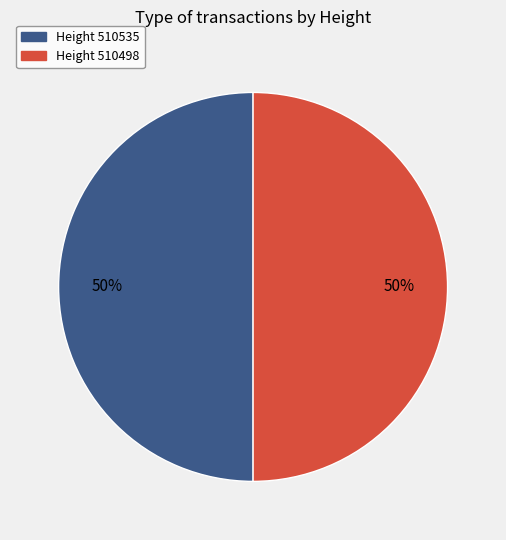

Approximately how many times larger is the value at Height 510535 compared to Height 510498?

1.0